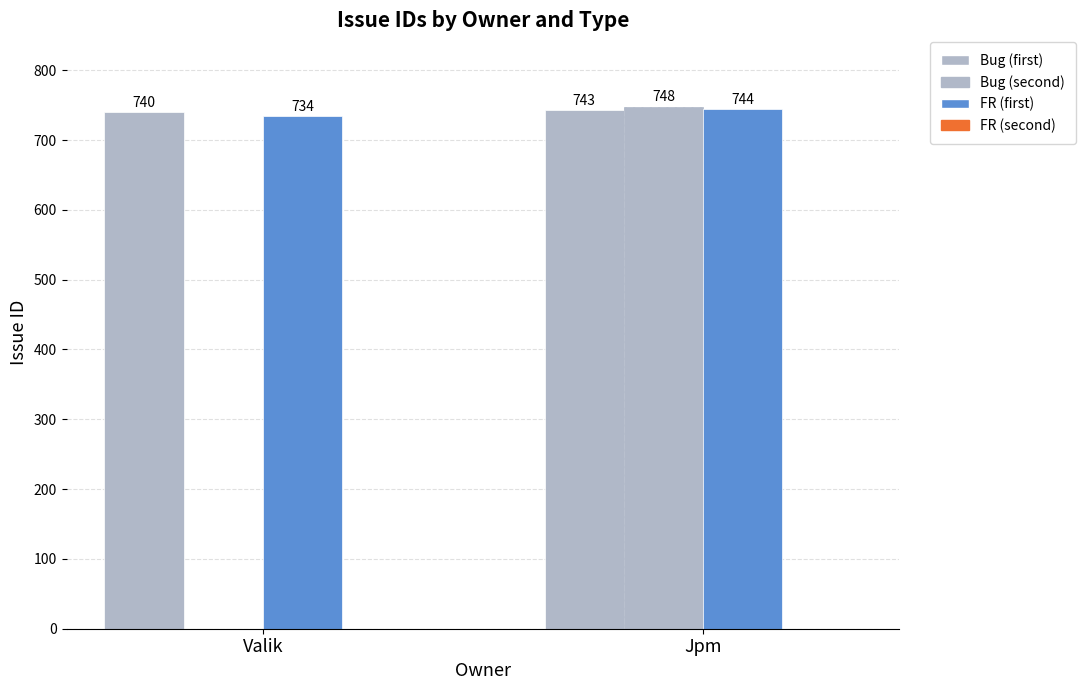

How many series are shown in this chart?

3